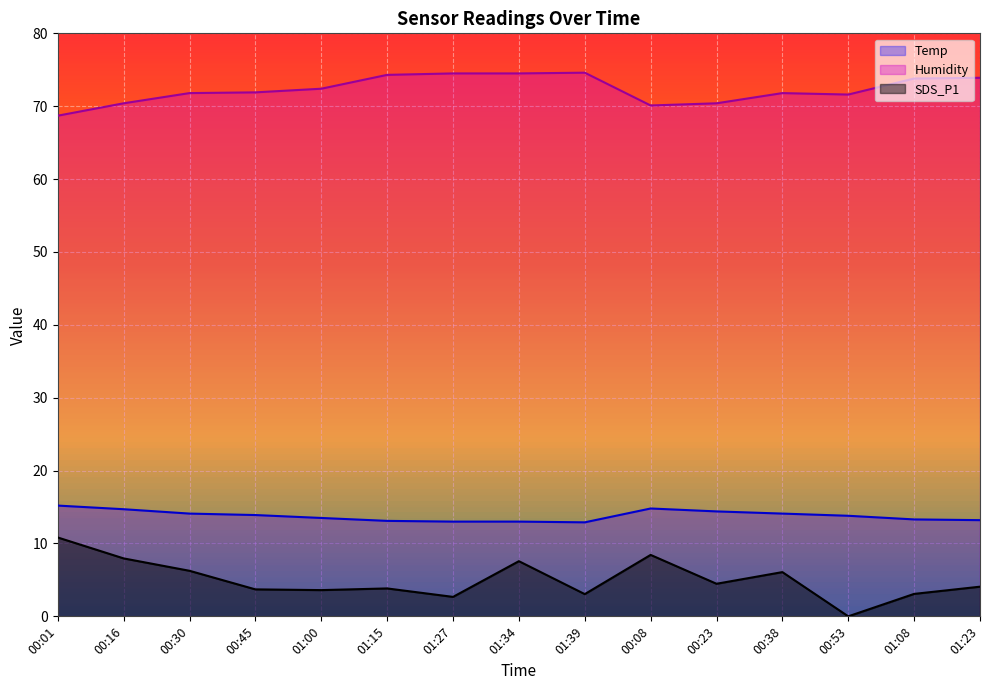

In SDS_P1, how many points are lower than both neighbors (excluding endpoints)?

5